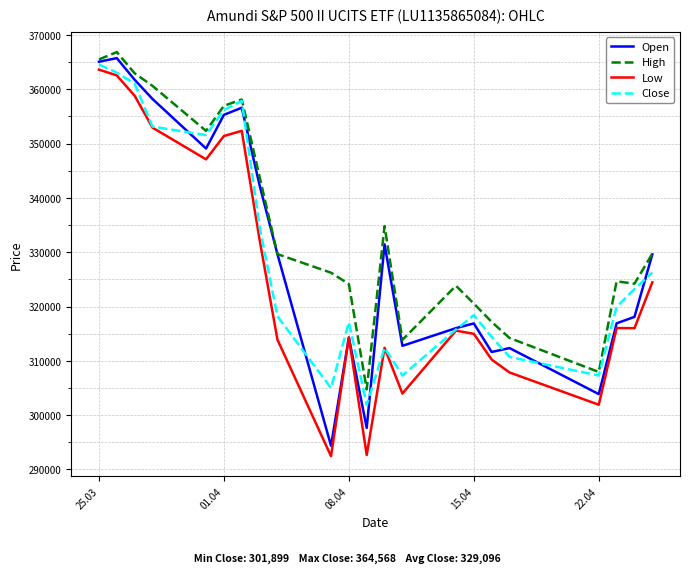

What is the highest value of the Open series?

365744